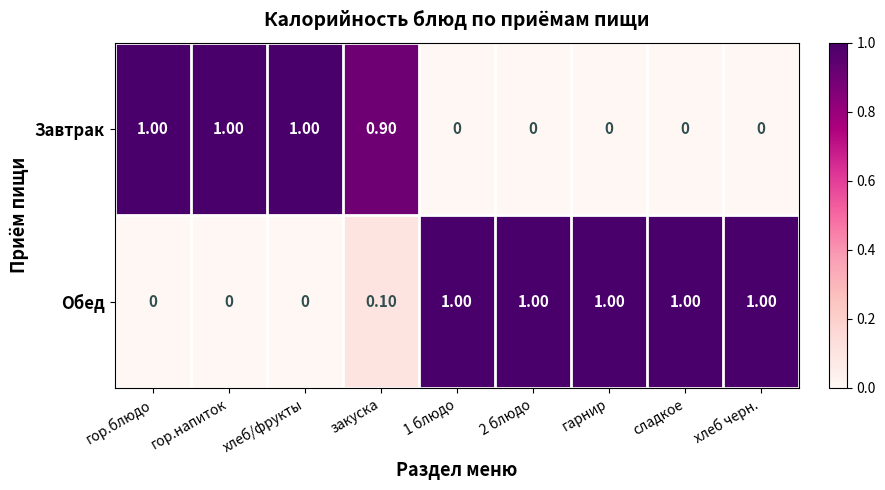

Is the value of Завтрак at закуска greater than the value of Обед at гор.блюдо?

Yes